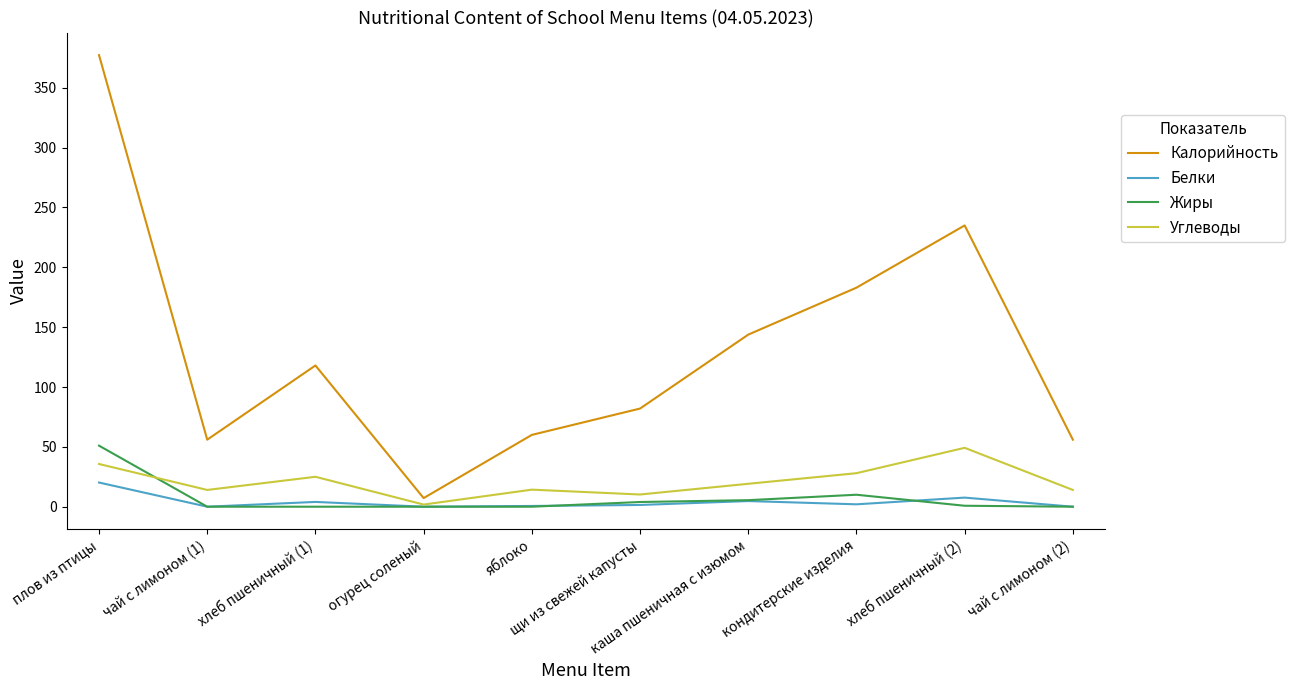

At which label is Жиры closest to 25?

кондитерские изделия